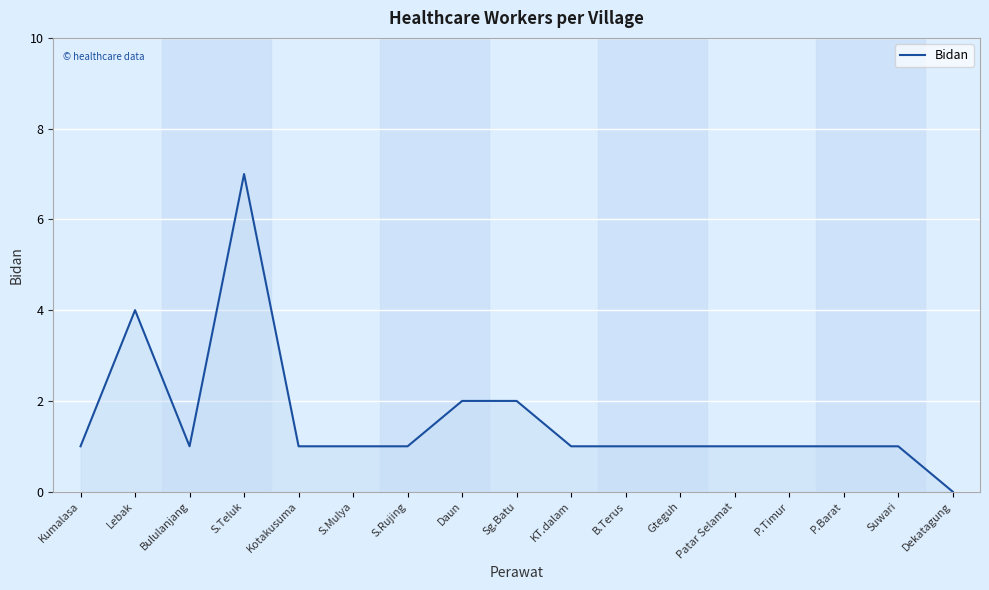

What is the sum of the values at Dekatagung and Kotakusuma?

1